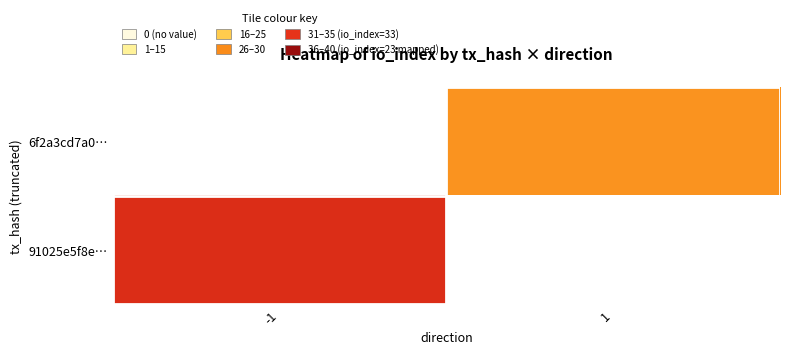

Is it true that 91025e5f8e… equals 33.0 at -1?

True